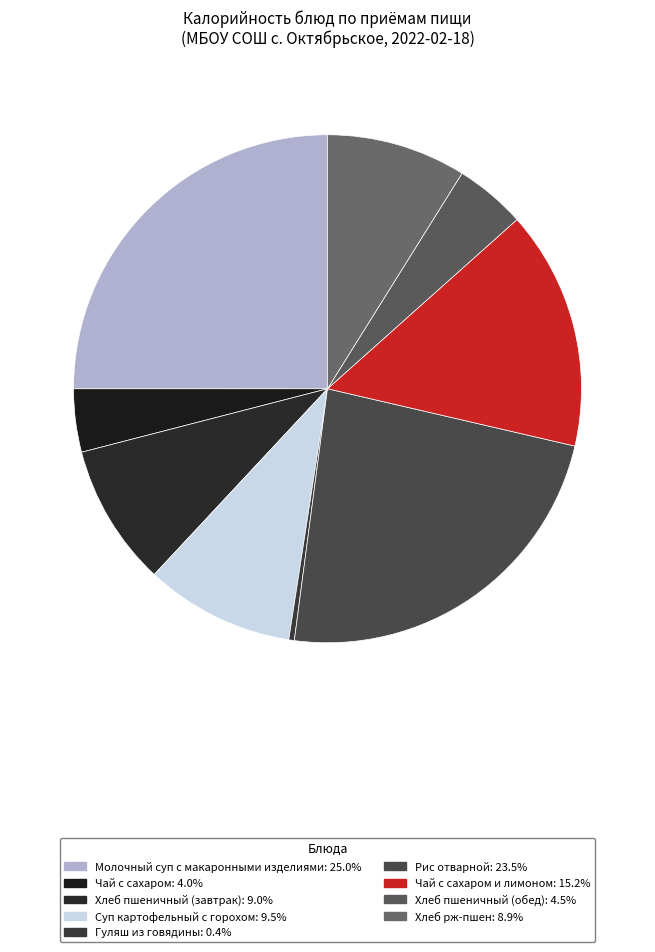

How many slices are in this pie chart?

9